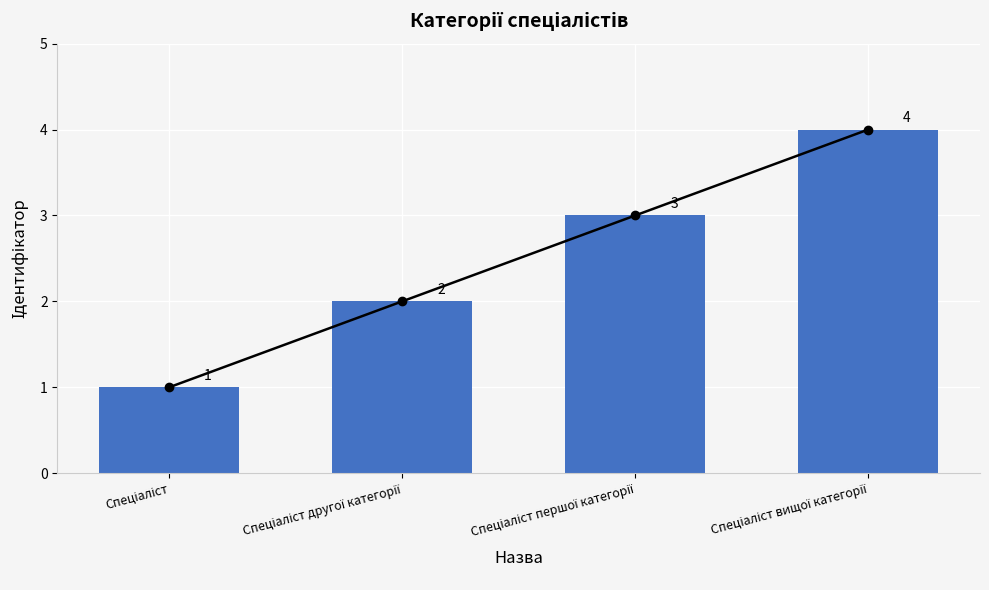

What position from the left is Спеціаліст?

1